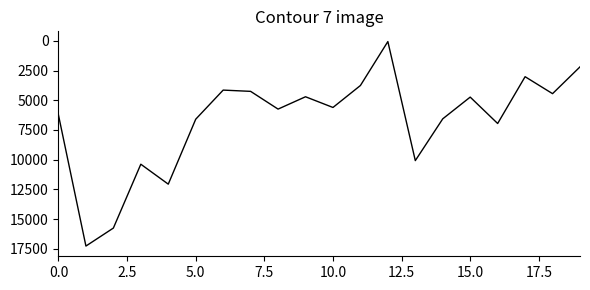

What is the maximum value shown in the chart?

17279